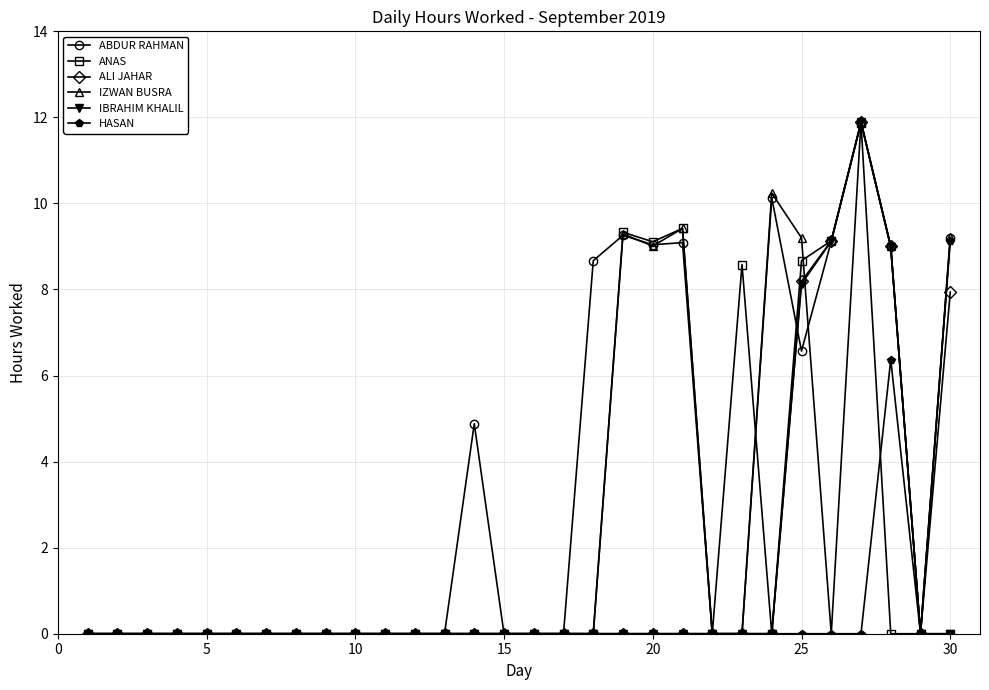

Which series has the widest spread of values?

IZWAN BUSRA